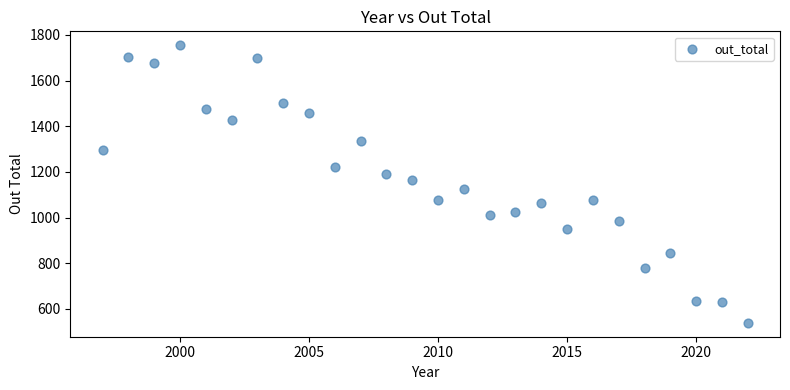

What is the range of X values (max minus min)?

25